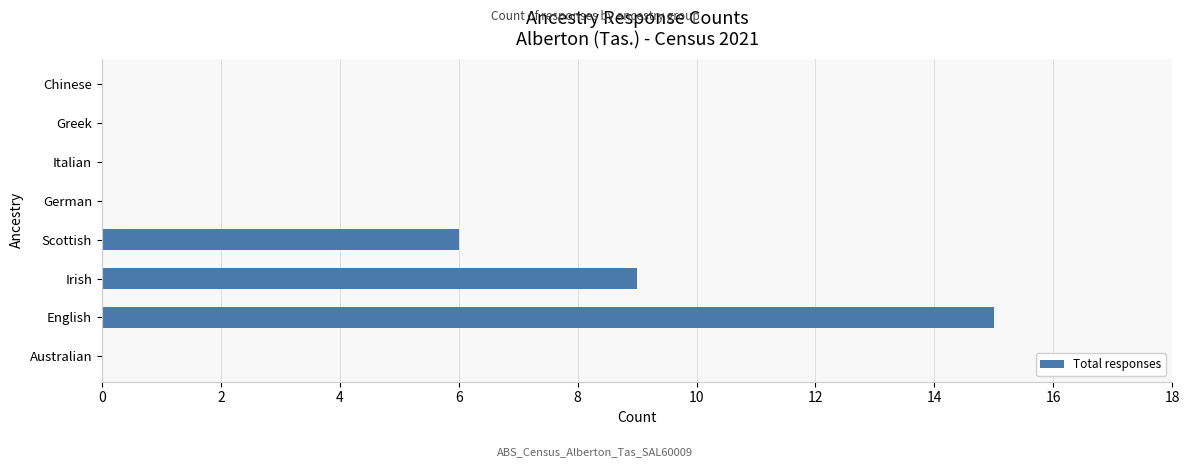

Reading bottom to top, extract all data points from this chart.

Australian=0	English=15	Irish=9	Scottish=6	German=0	Italian=0	Greek=0	Chinese=0